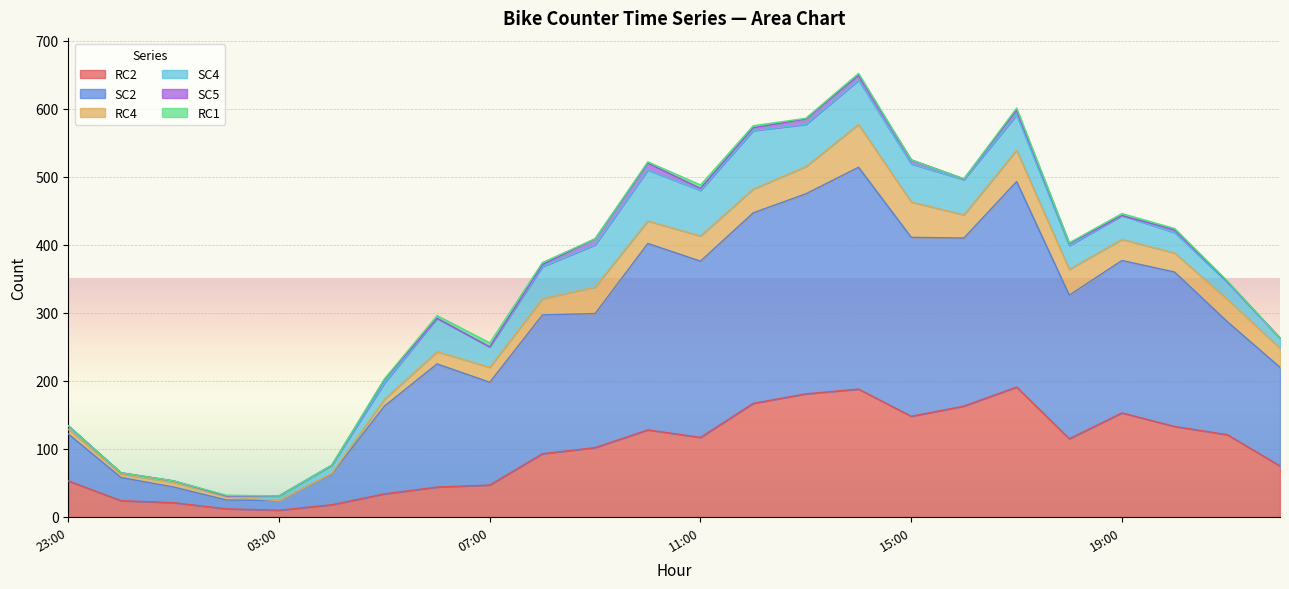

True or false: RC4 and SC5 intersect in this chart.

False